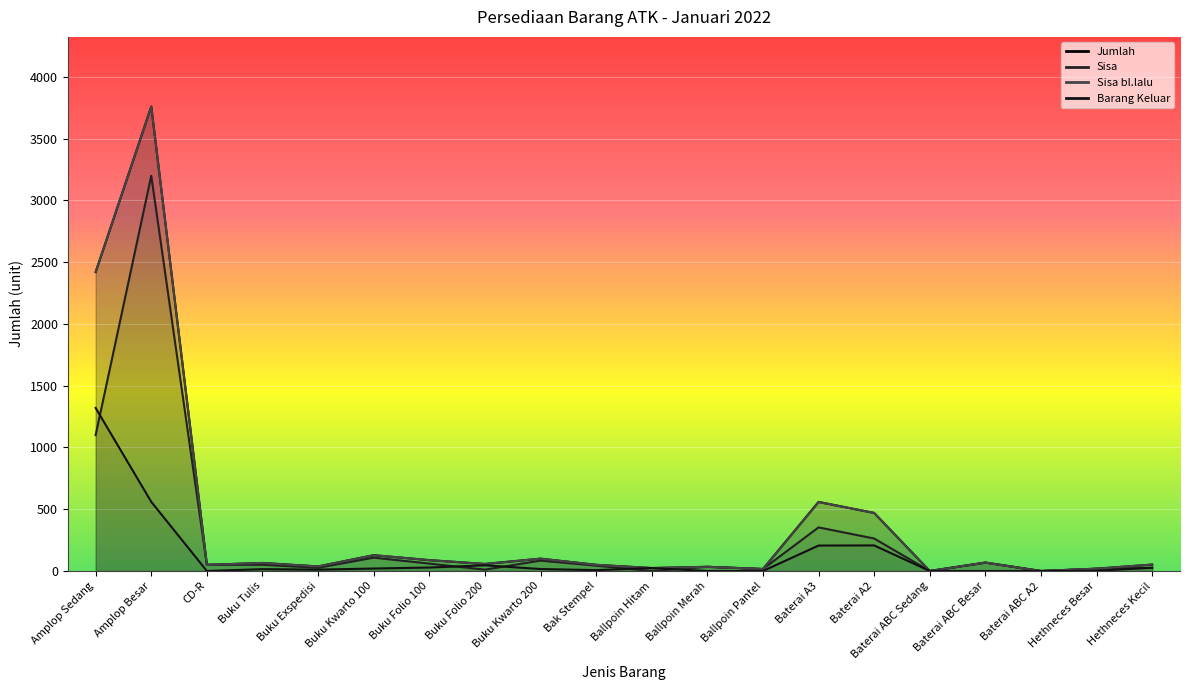

What position from the right is Hethneces Kecil?

1